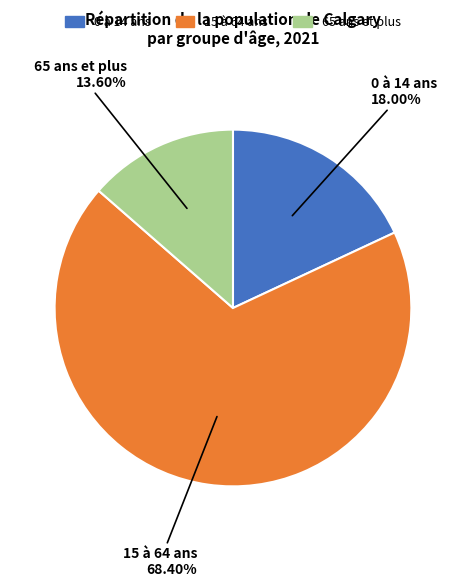

Which slice represents more than half of the pie?

15 à 64 ans